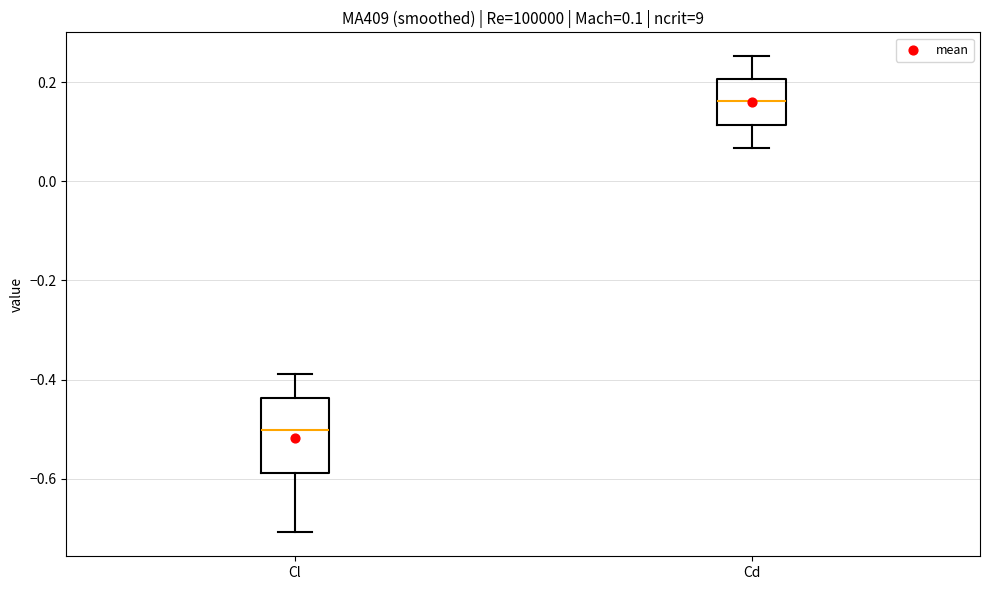

Which box has the lowest median line?

Cl